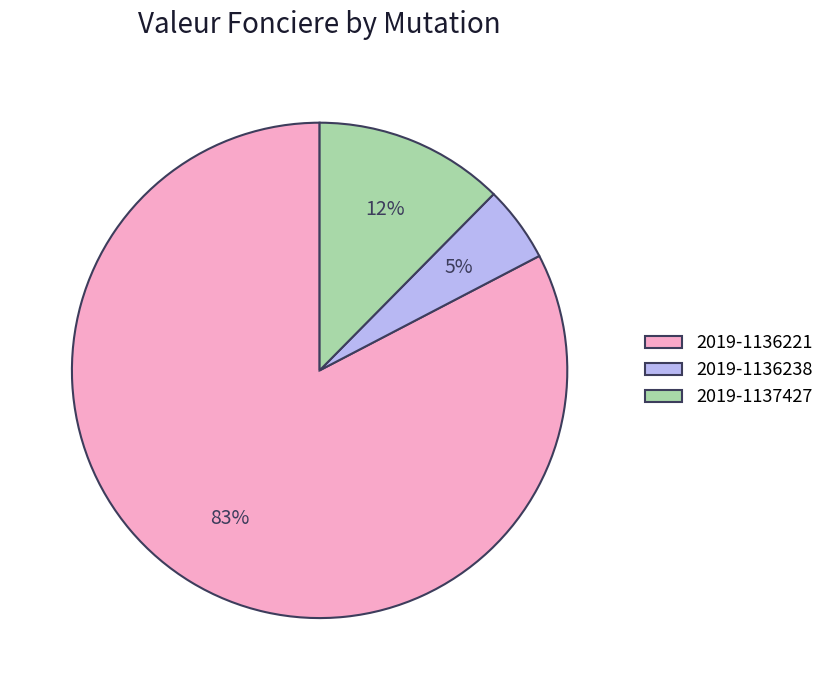

Is there any slice that represents more than half of the pie?

Yes